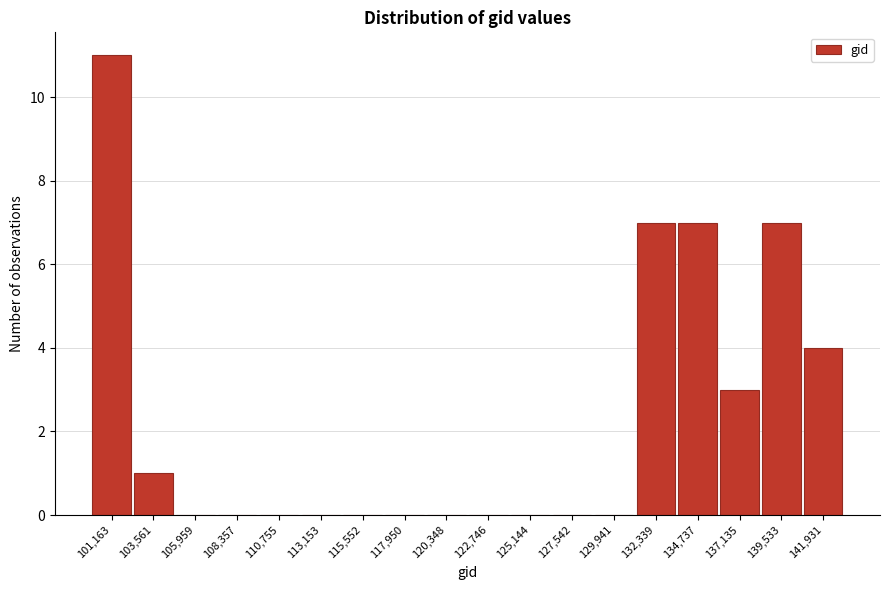

Reading right to left, extract all data points from this chart.

141,931=4	139,533=7	137,135=3	134,737=7	132,339=7	129,941=0	127,542=0	125,144=0	122,746=0	120,348=0	117,950=0	115,552=0	113,153=0	110,755=0	108,357=0	105,959=0	103,561=1	101,163=11